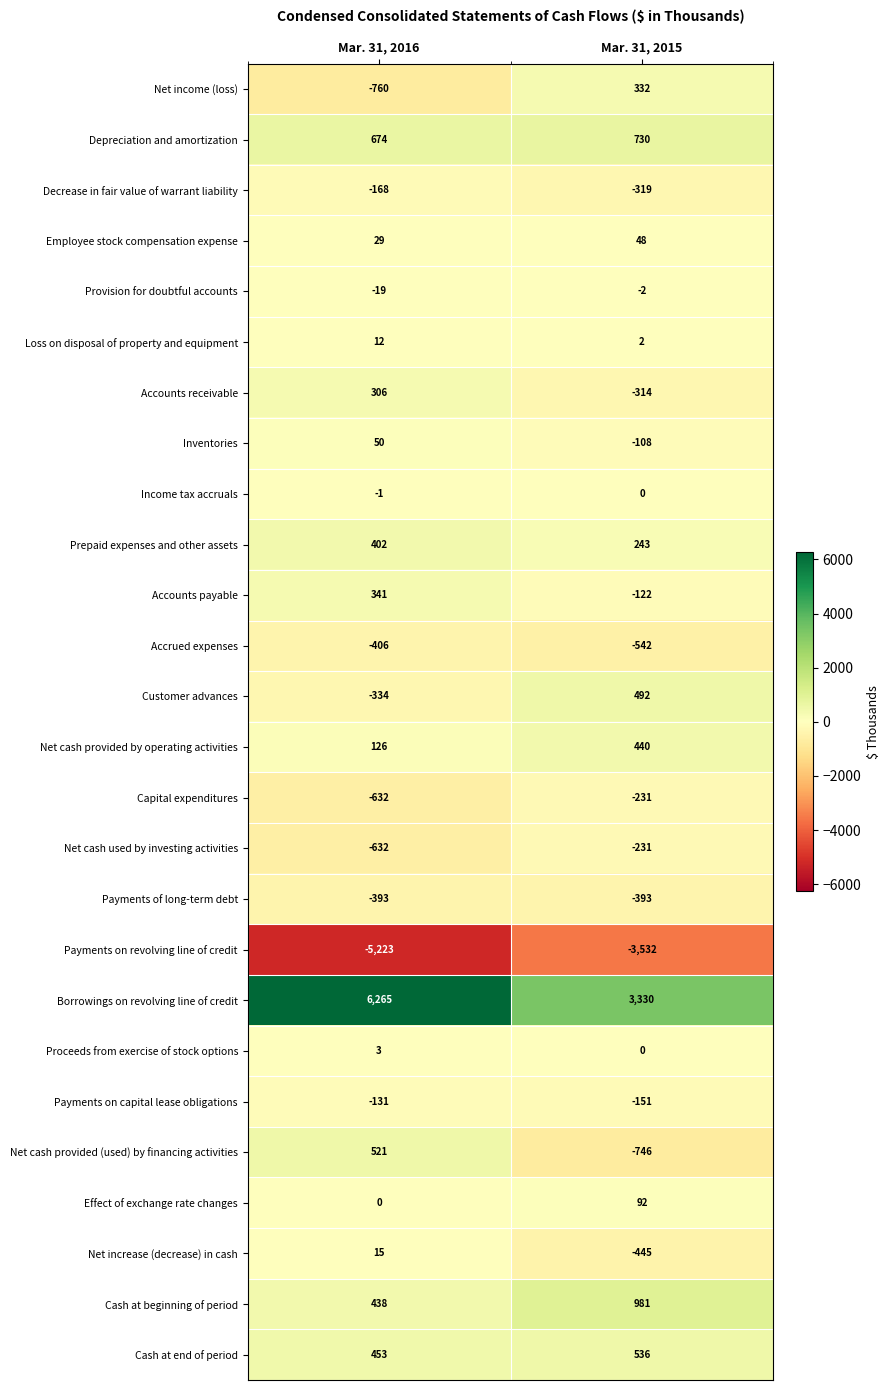

What is the average value of the Cash at beginning of period series?

710